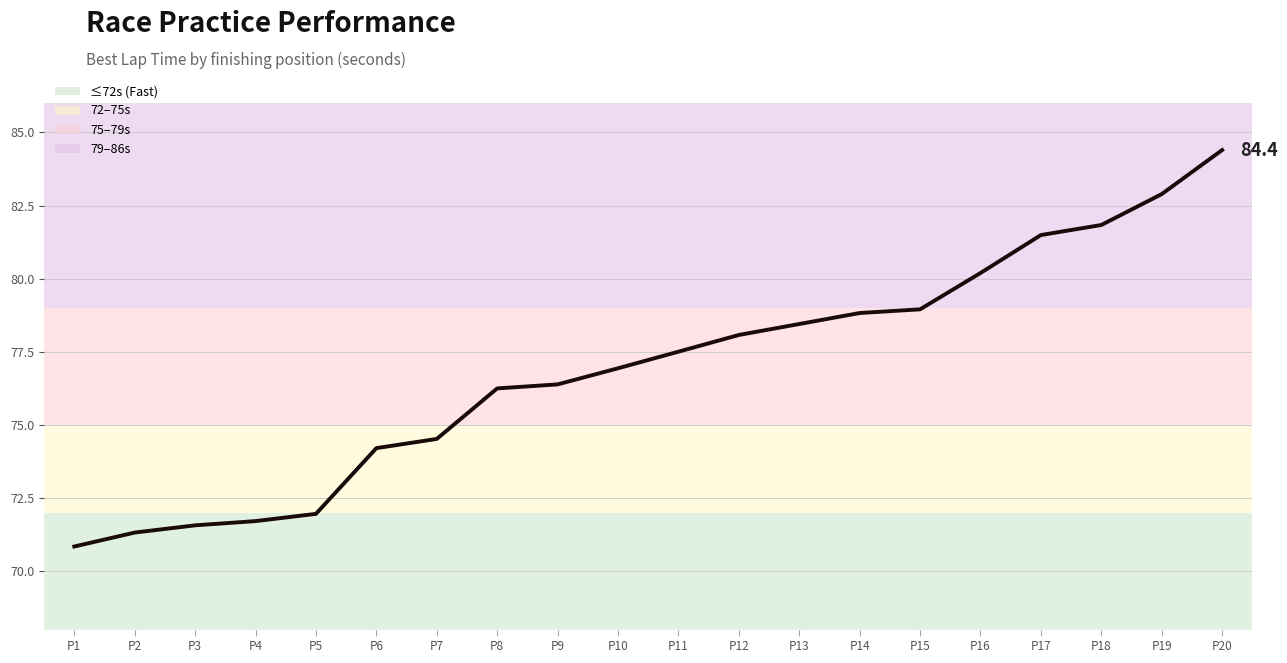

What is the approximate value at P15?

79.0